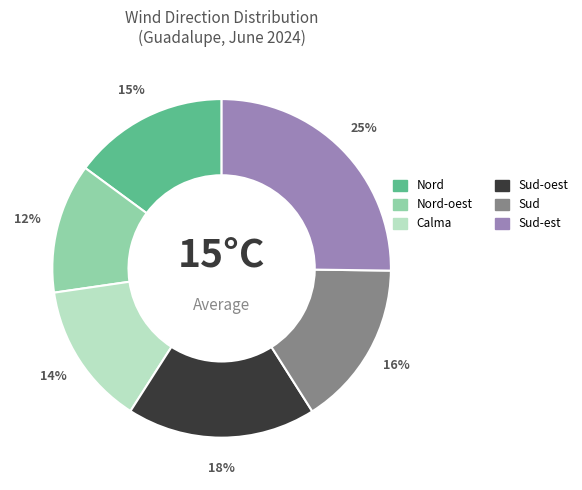

Is there a majority slice in this chart?

No